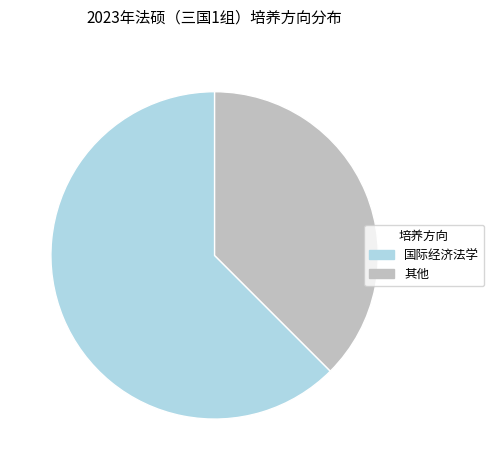

Which slice is the largest?

国际经济法学